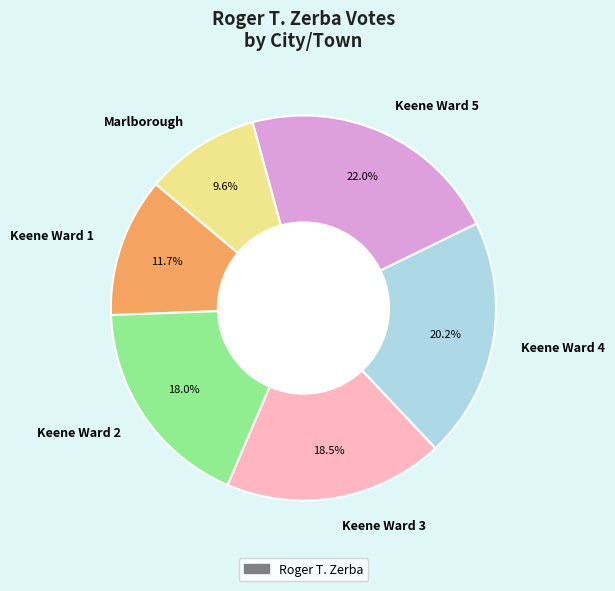

Which slice is the largest?

Keene Ward 5